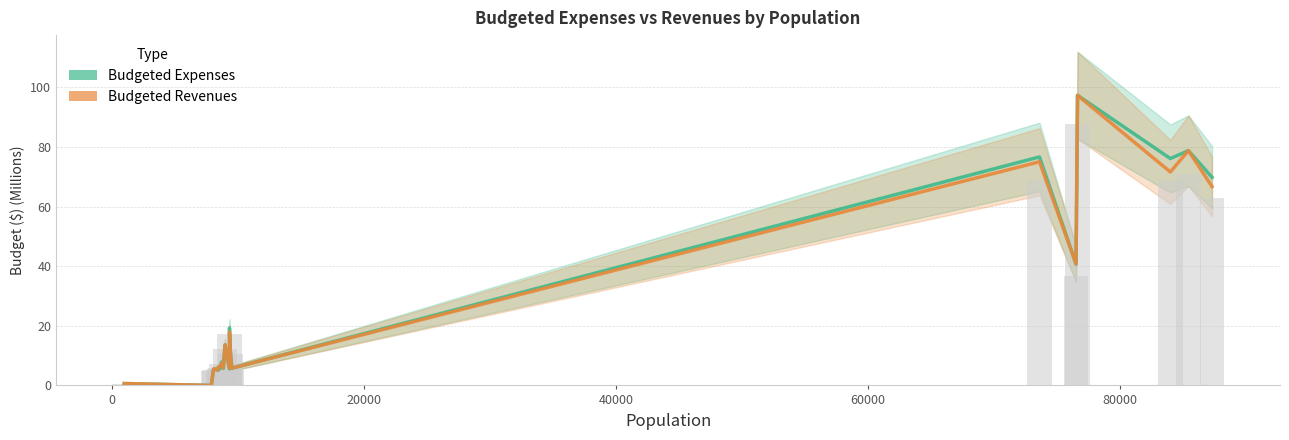

The Budgeted Revenues series shows 4.1 at 10. True or false?

False